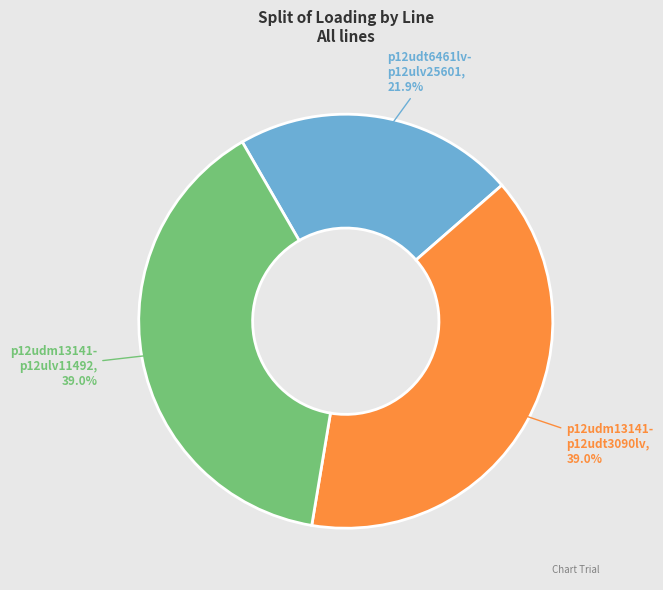

Is there a majority slice in this chart?

No